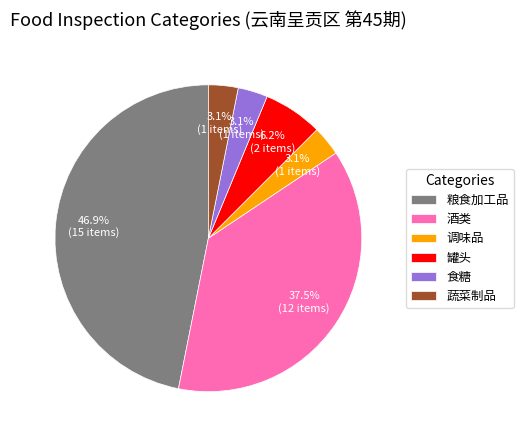

Does any single category account for the majority?

No